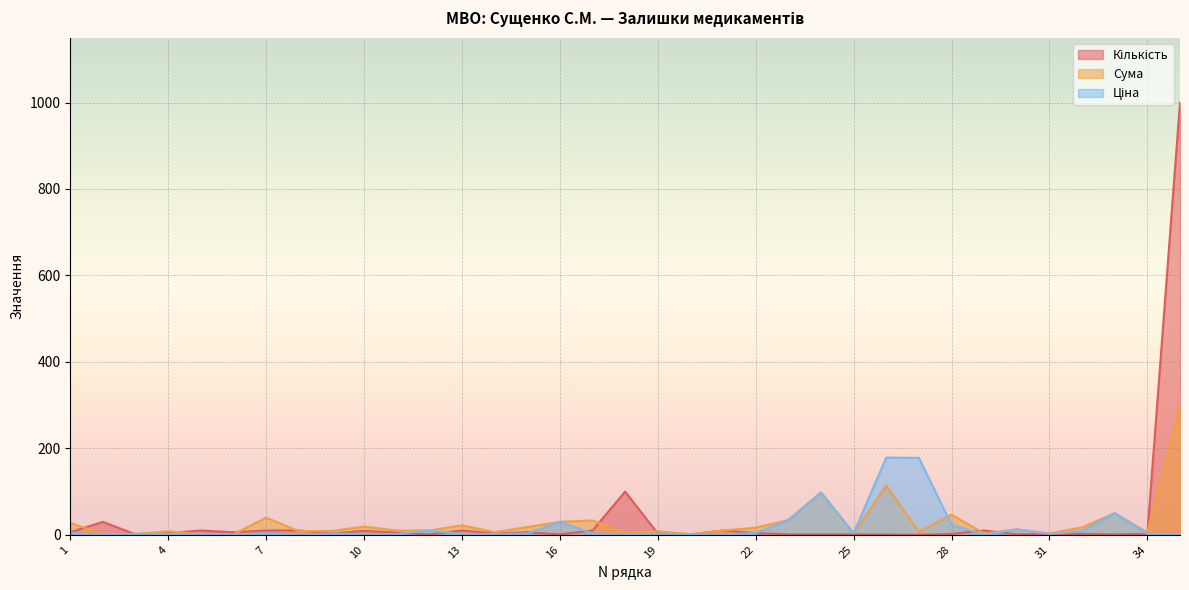

How many intersections are there between Кількість and Ціна?

16